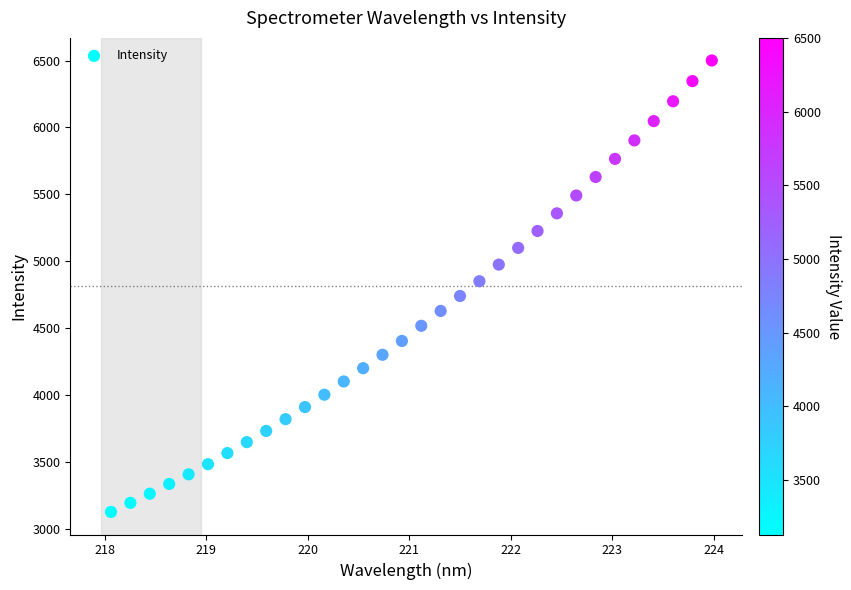

What is the range of Y values (max minus min)?

3370.8